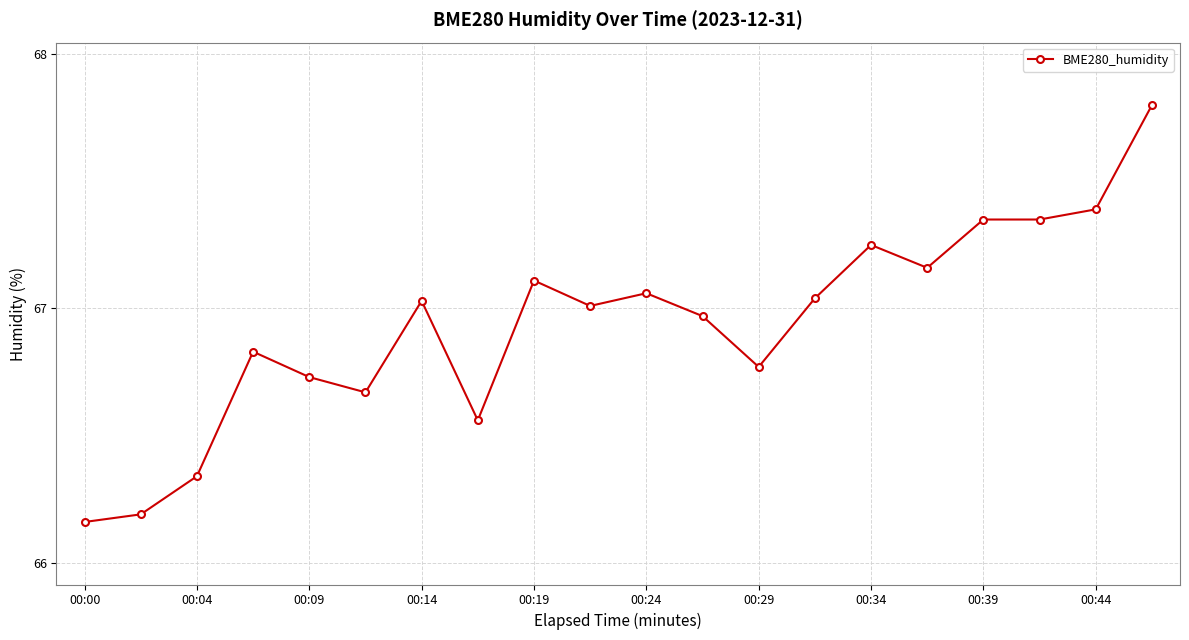

What is the difference between the maximum and second lowest values?

1.6